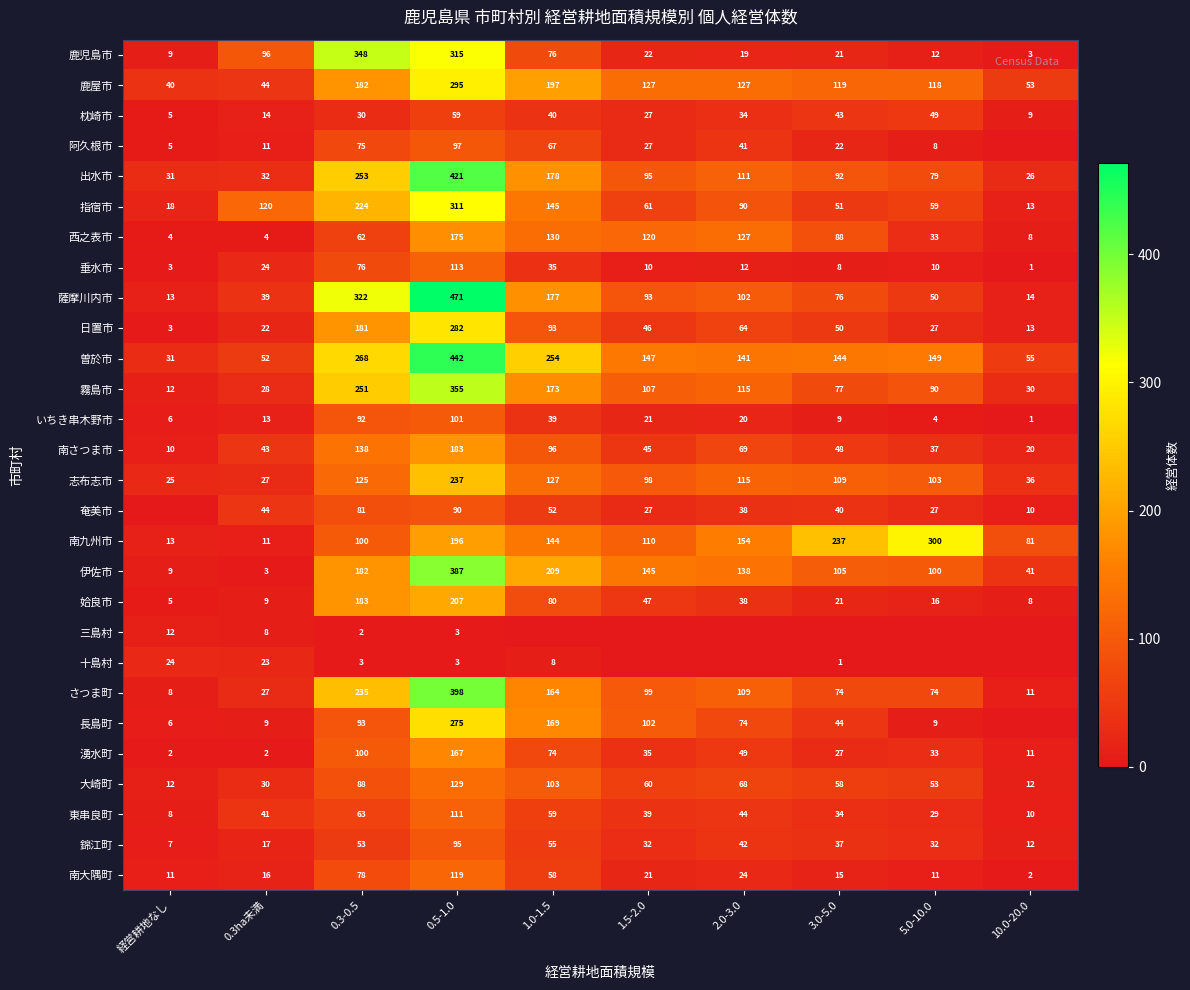

Where does the 伊佐市 series first go above 138?

0.3-0.5